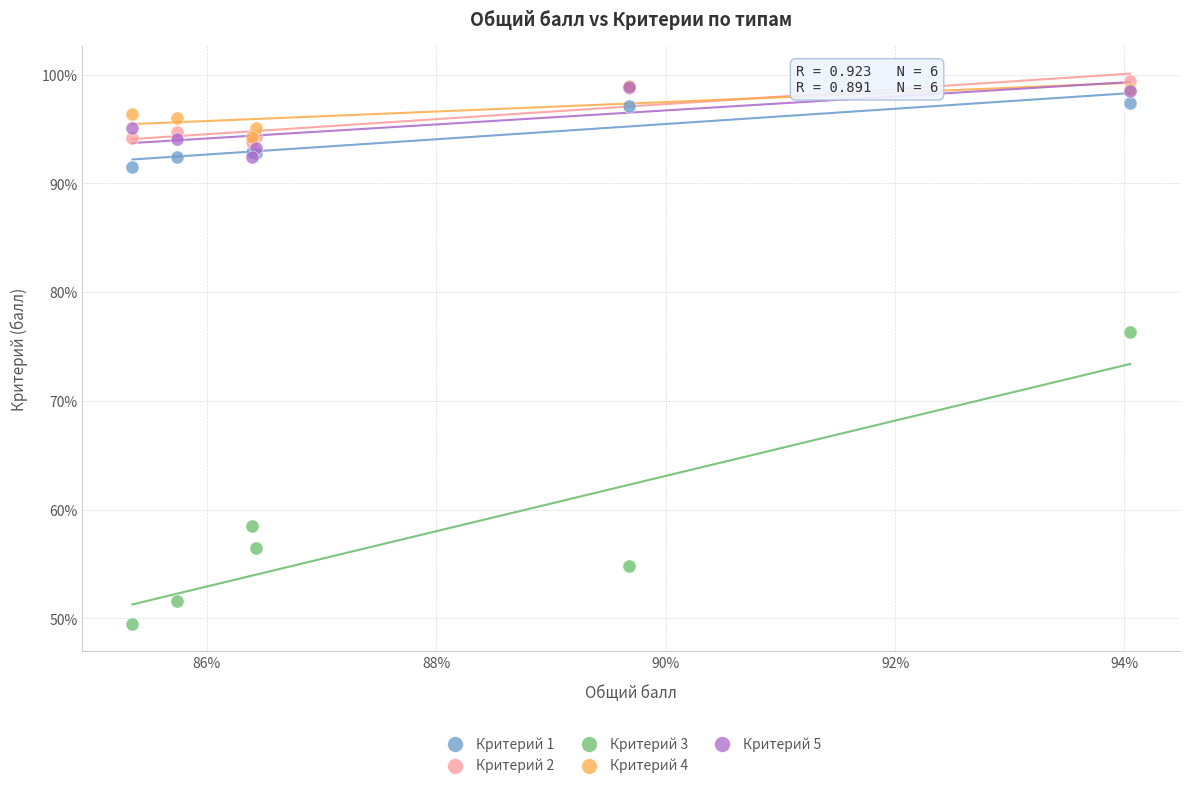

What are all the series names shown in the legend?

Критерий 1, Критерий 2, Критерий 3, Критерий 4, Критерий 5